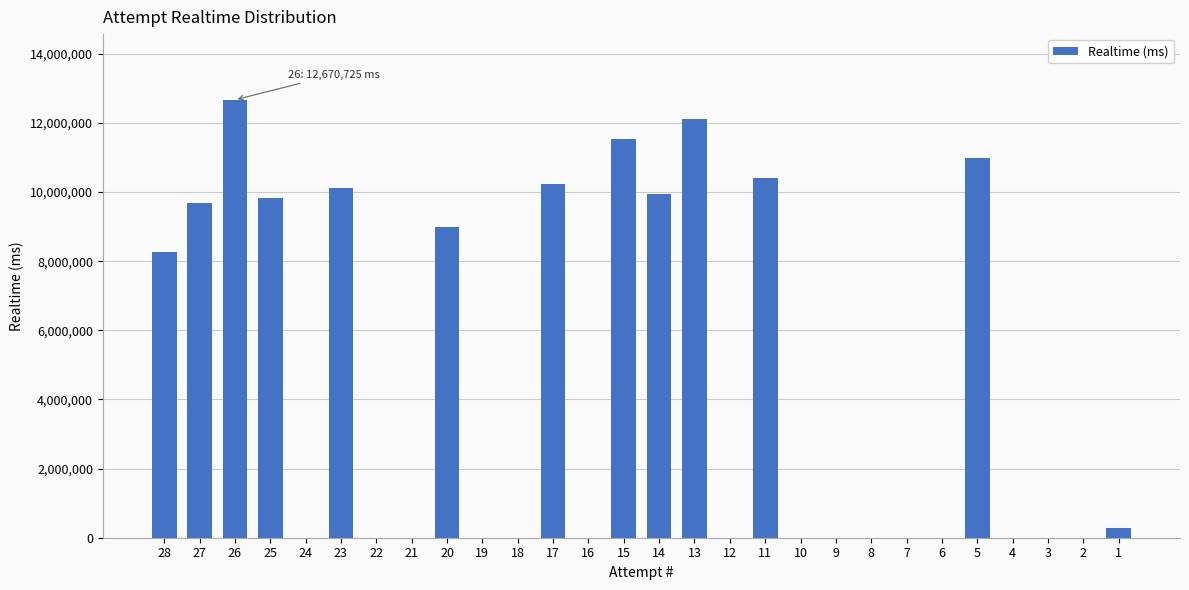

What is the average value?

4465644